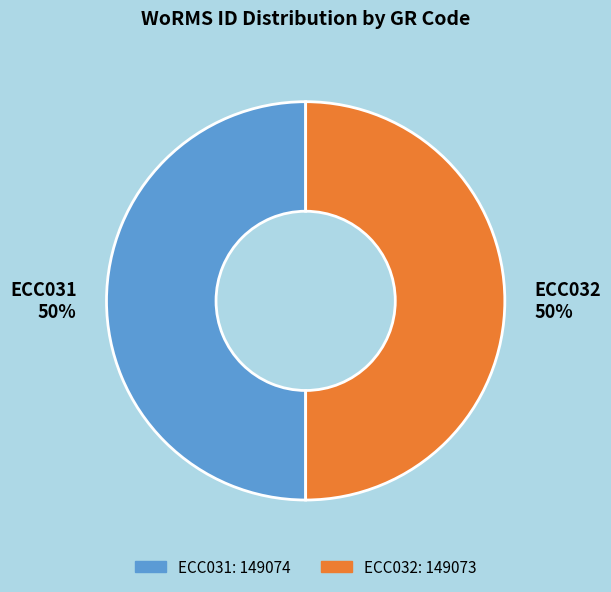

True or false: ECC032 accounts for 50% of the total.

True